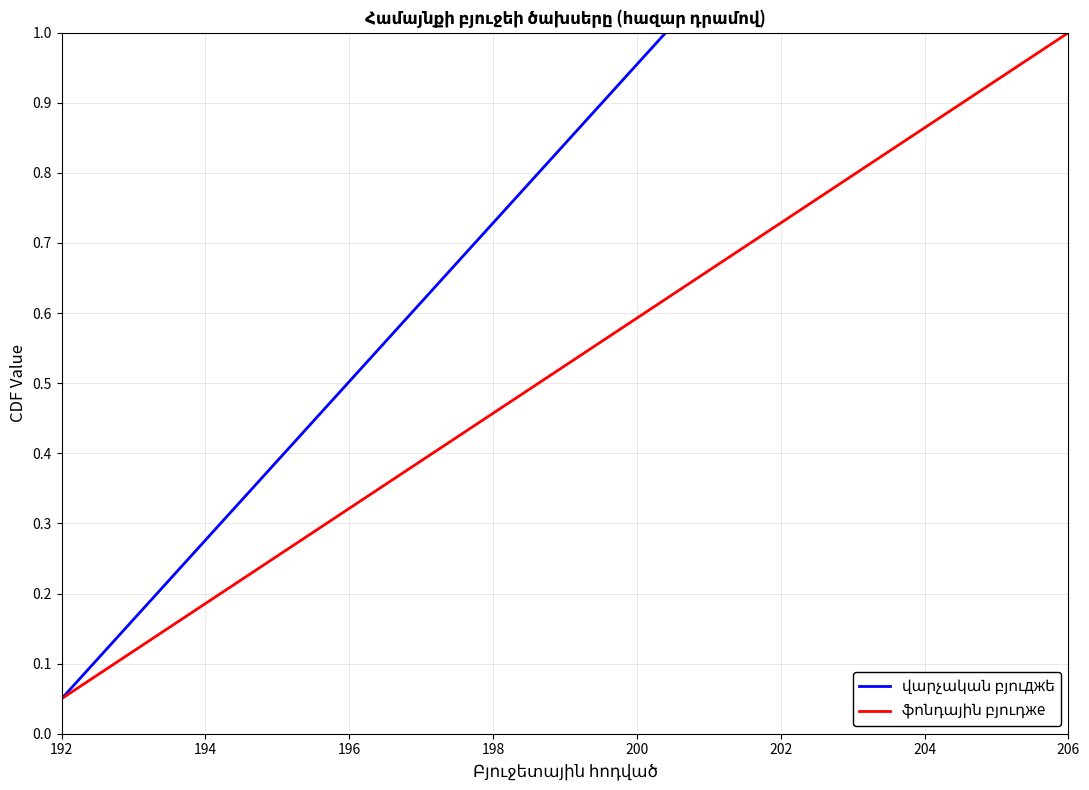

True or false: ֆոնդային բյուդже has more than 2 points higher than both neighbors.

False